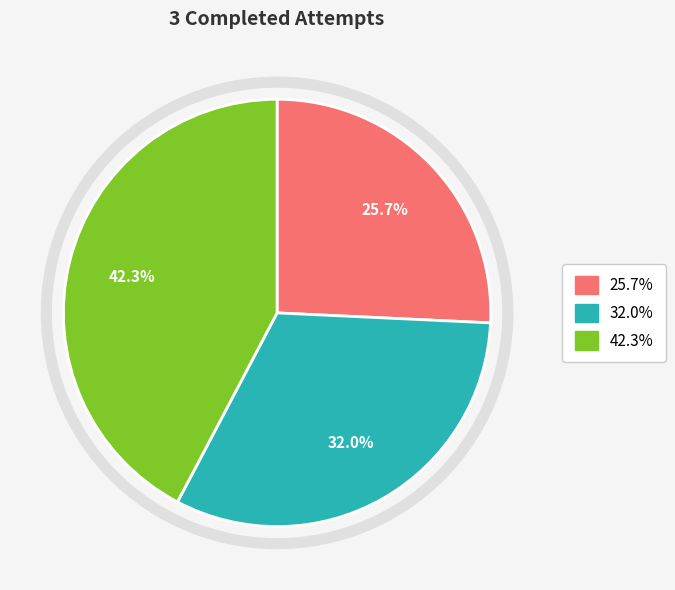

Does any single category account for the majority?

No